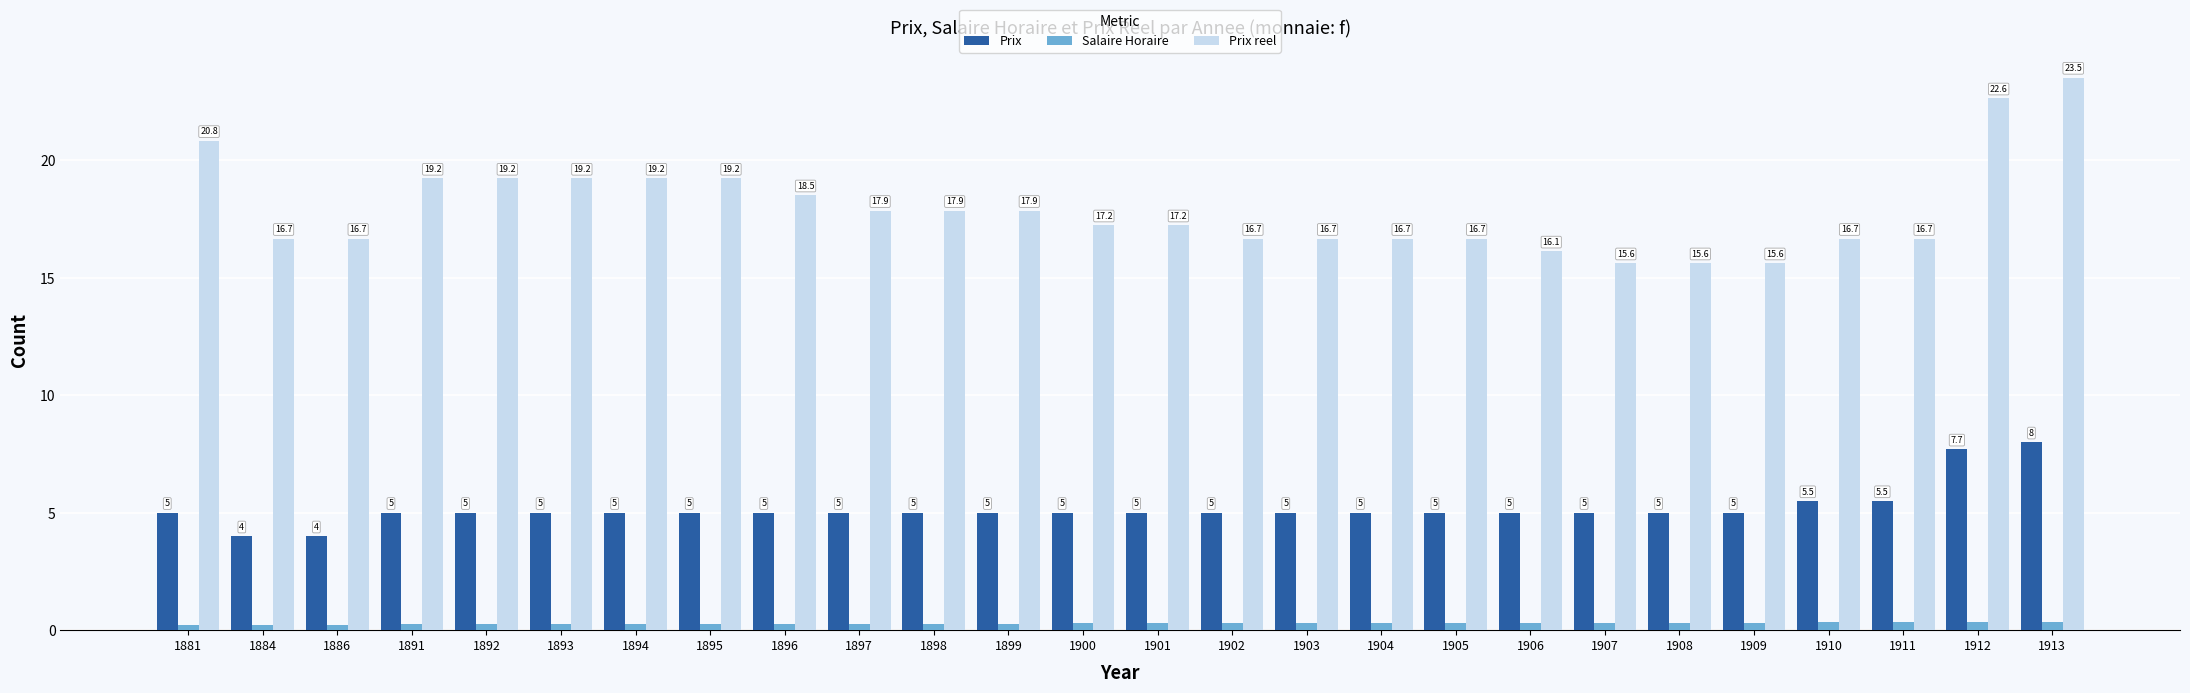

How many groups of bars are there?

26